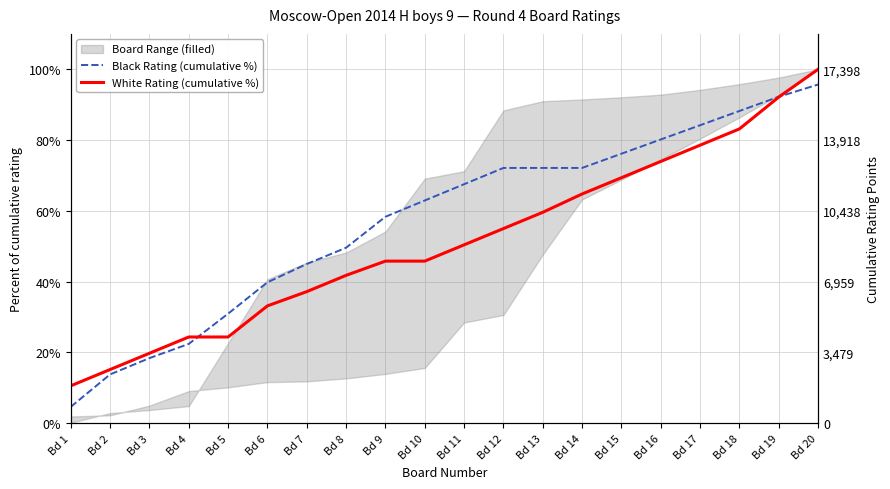

Between Bd 7 and Bd 8, which series saw the biggest shift?

Black Rating (cumulative %)